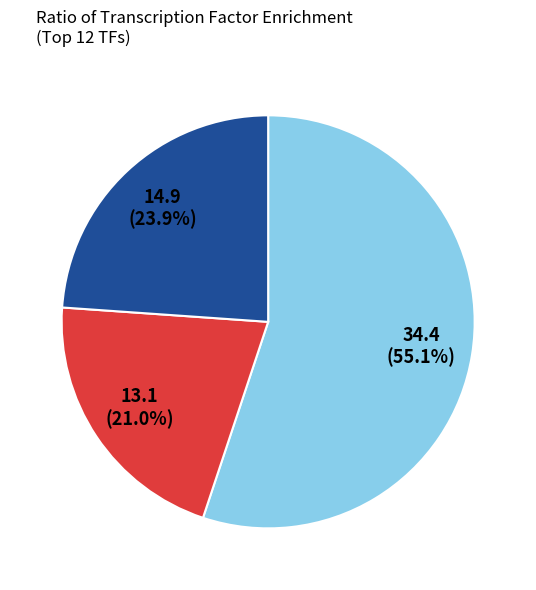

Does any single category account for the majority?

Yes